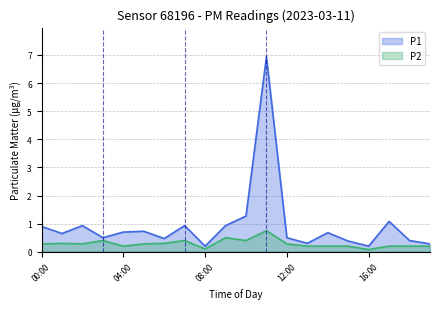

What is the lowest value of the P1 series?

0.2